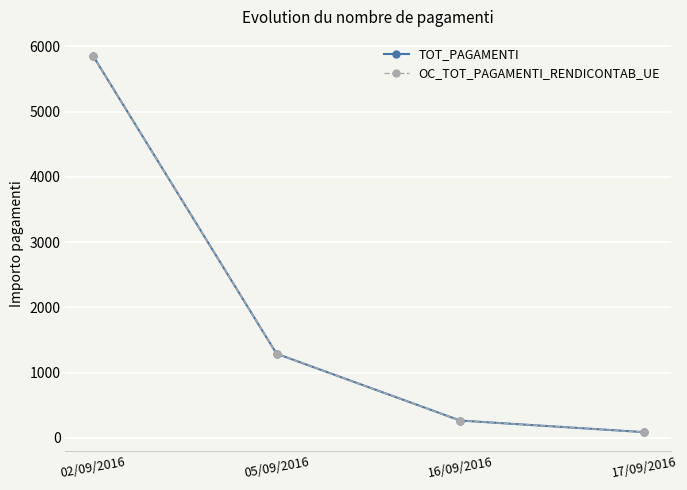

Does the chart have visible grid lines?

Yes